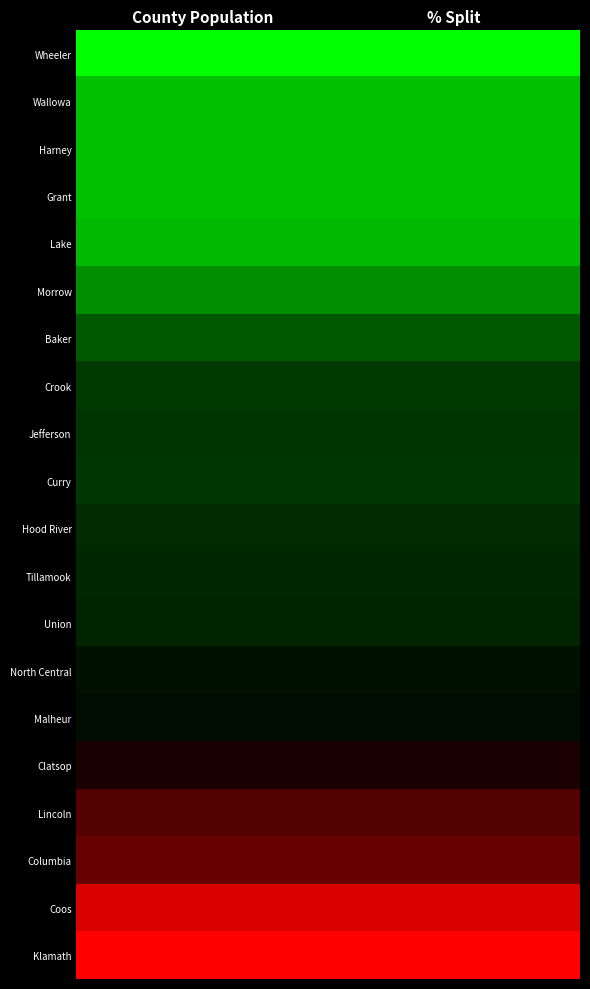

List the series in order of their peak value, lowest first.

Wheeler, Wallowa, Harney, Grant, Lake, Morrow, Baker, Crook, Curry, Jefferson, Hood River, Tillamook, Union, North Central, Malheur, Clatsop, Lincoln, Columbia, Coos, Klamath